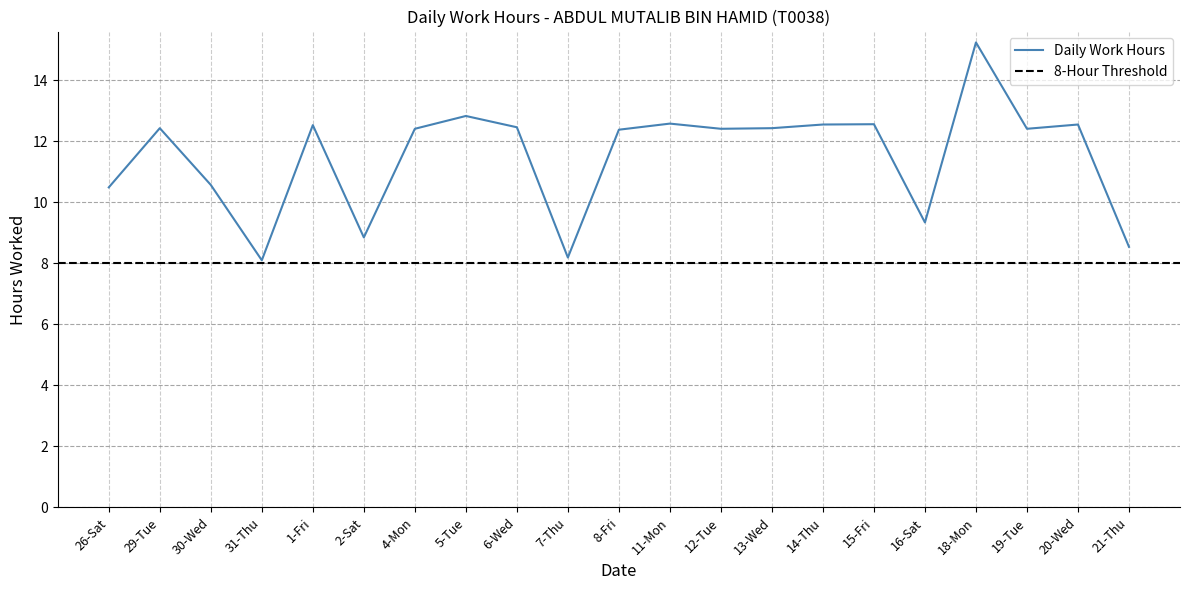

What is the difference between the maximum and minimum values?

7.1